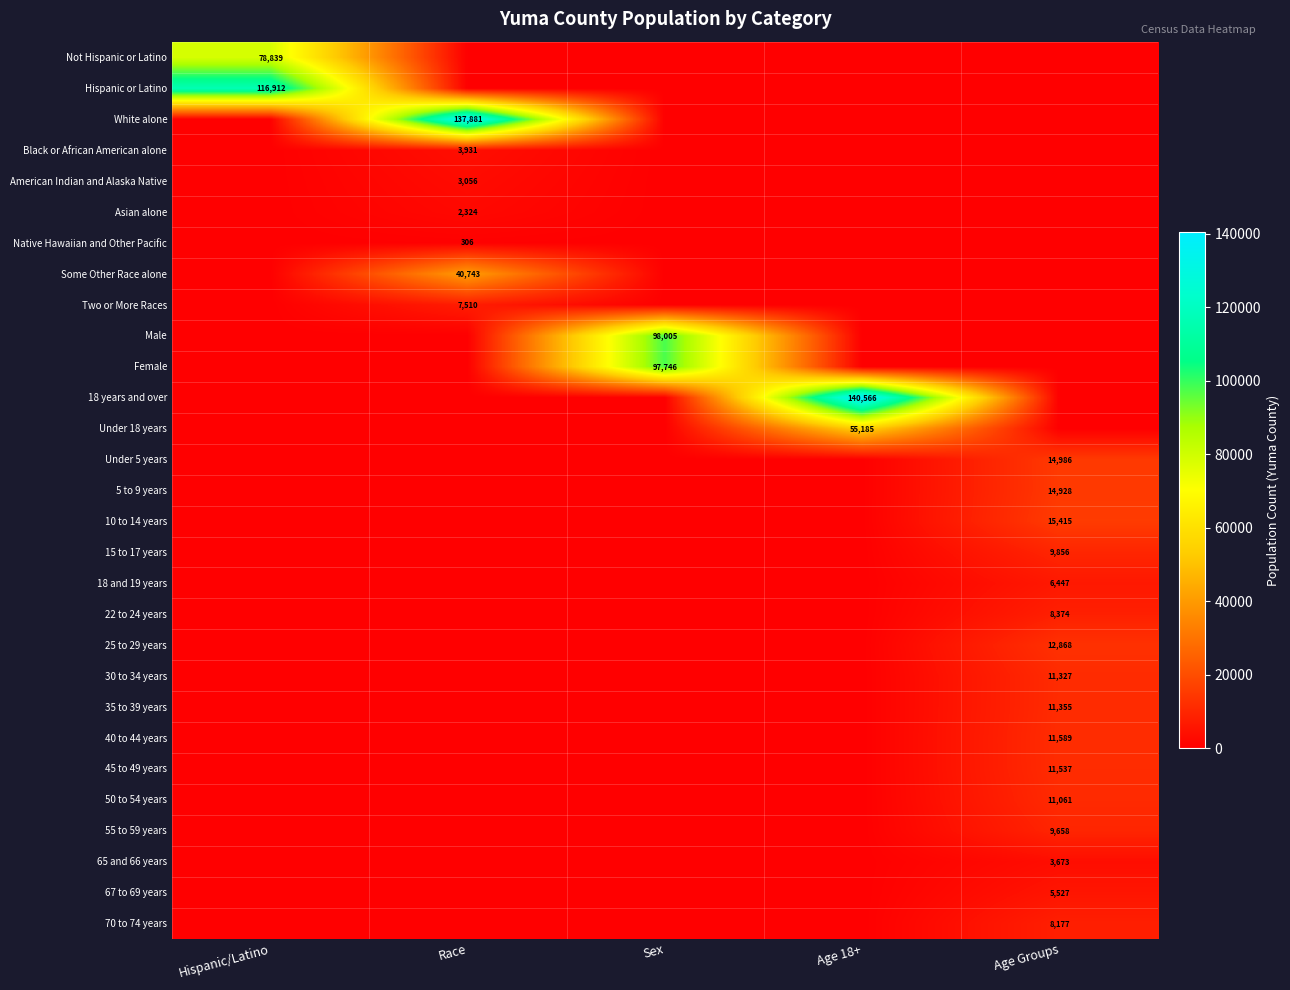

The 22 to 24 years series shows 8374 at Age Groups. True or false?

True